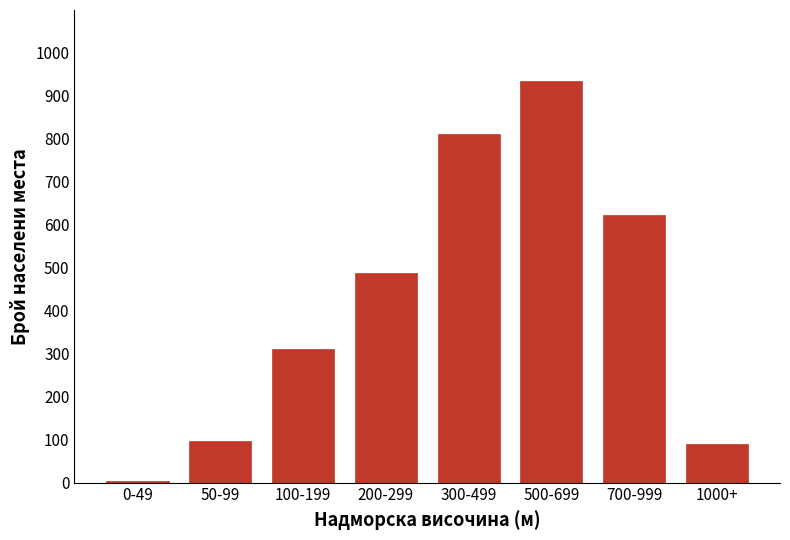

Reading left to right, list all the values displayed in this chart.

0-49=4	50-99=96	100-199=312	200-299=487	300-499=812	500-699=934	700-999=623	1000+=89